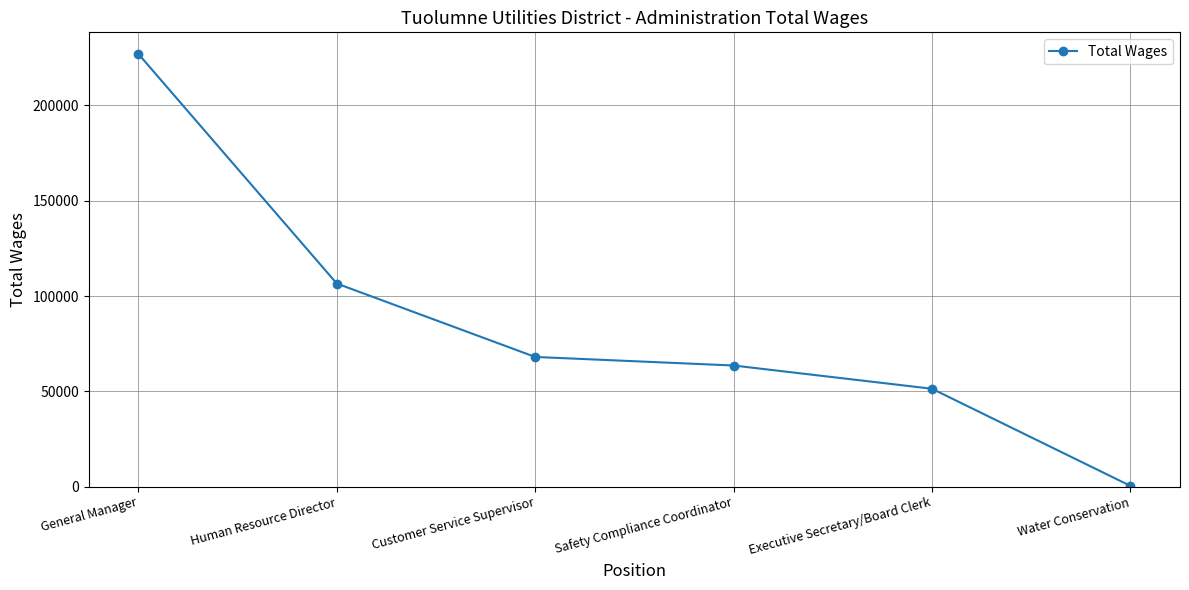

Reading left to right, list all the values displayed in this chart.

227016	106560	68052	63562	51367	420